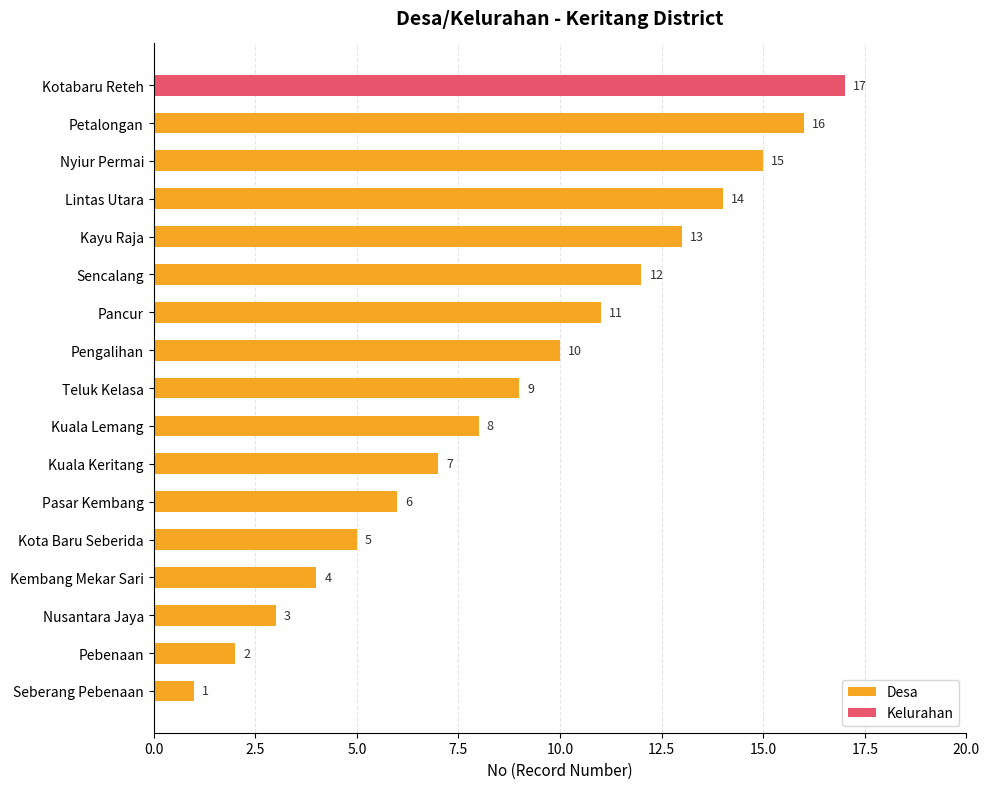

What is the minimum value shown in the chart?

1